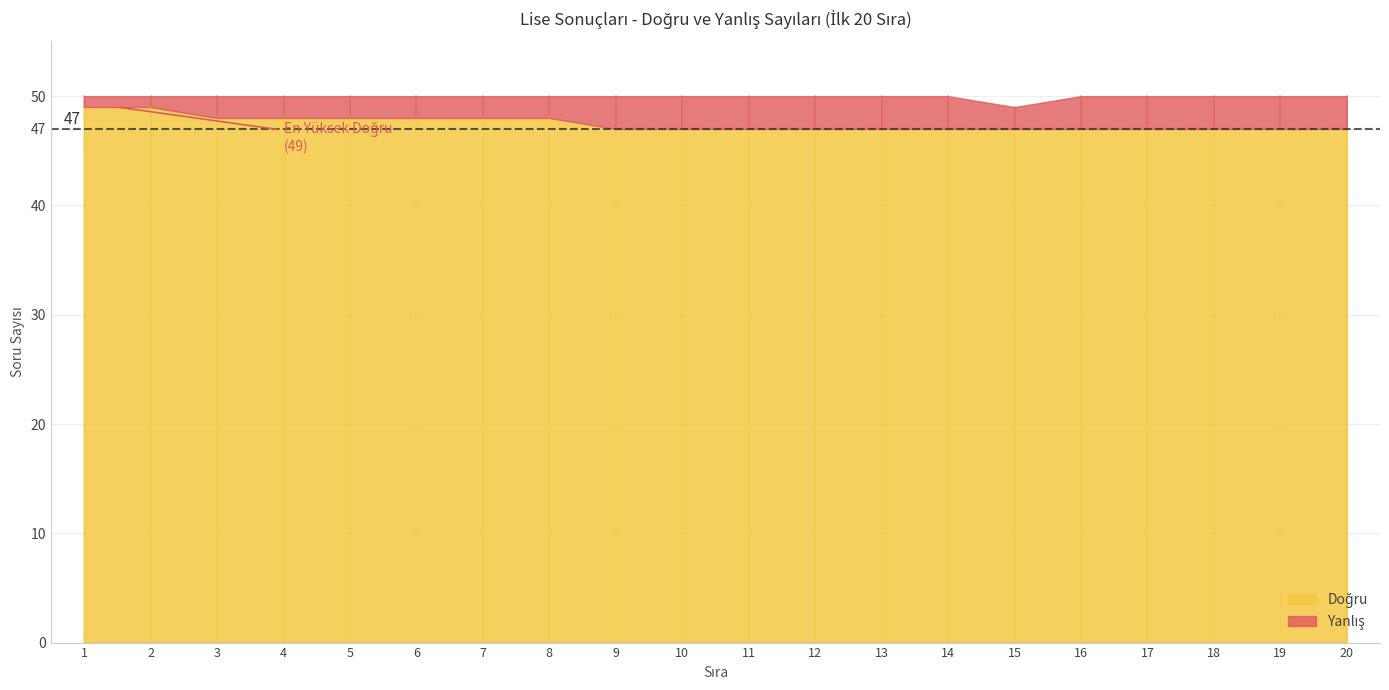

Between 1 and 10, which series saw the biggest shift?

Doğru